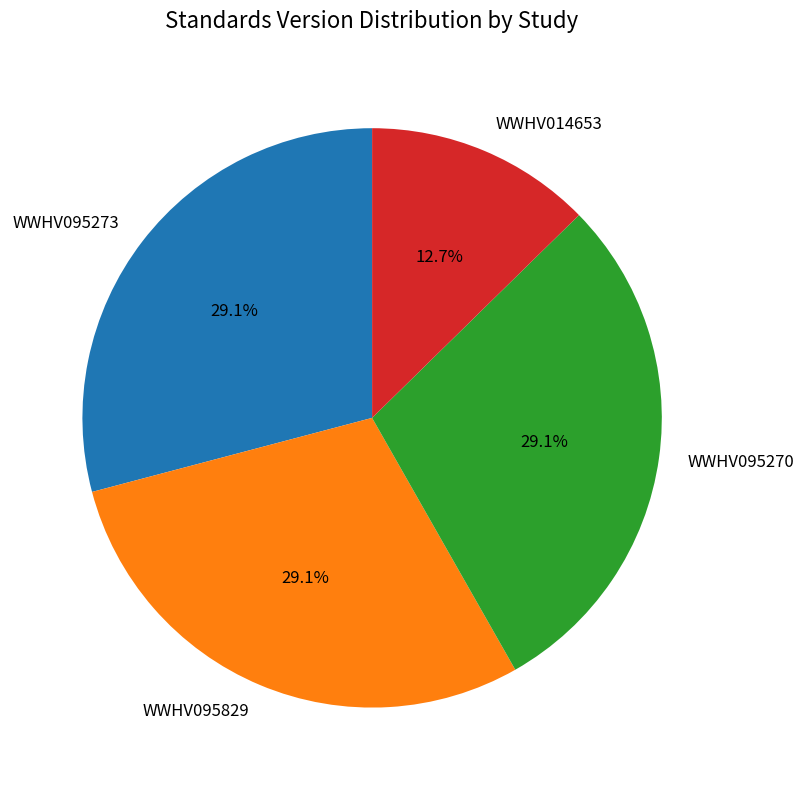

Count the number of slices in the pie.

4